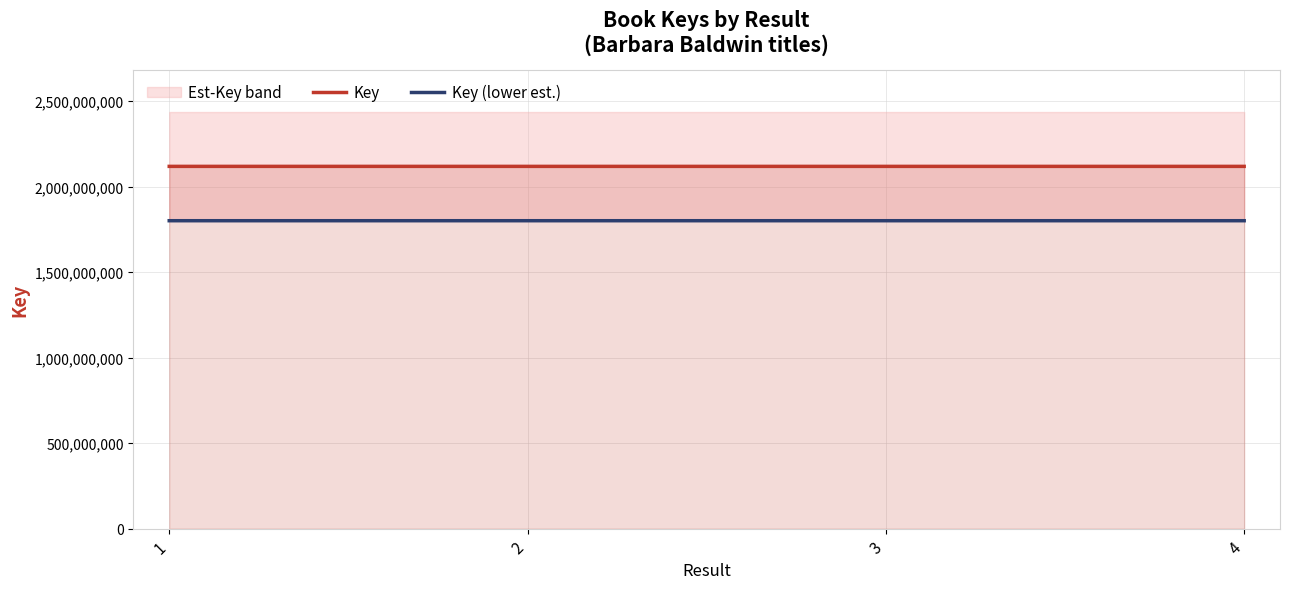

What is the lowest value of the Key series?

2117931587